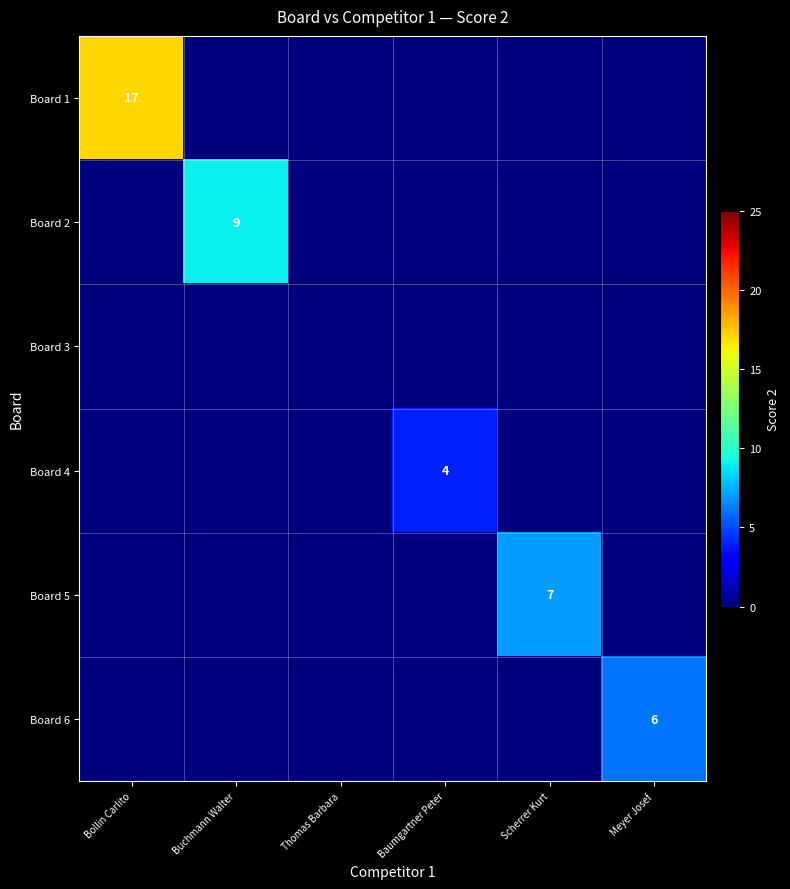

The value of Board 6 at Meyer Josef is 10. True or false?

False